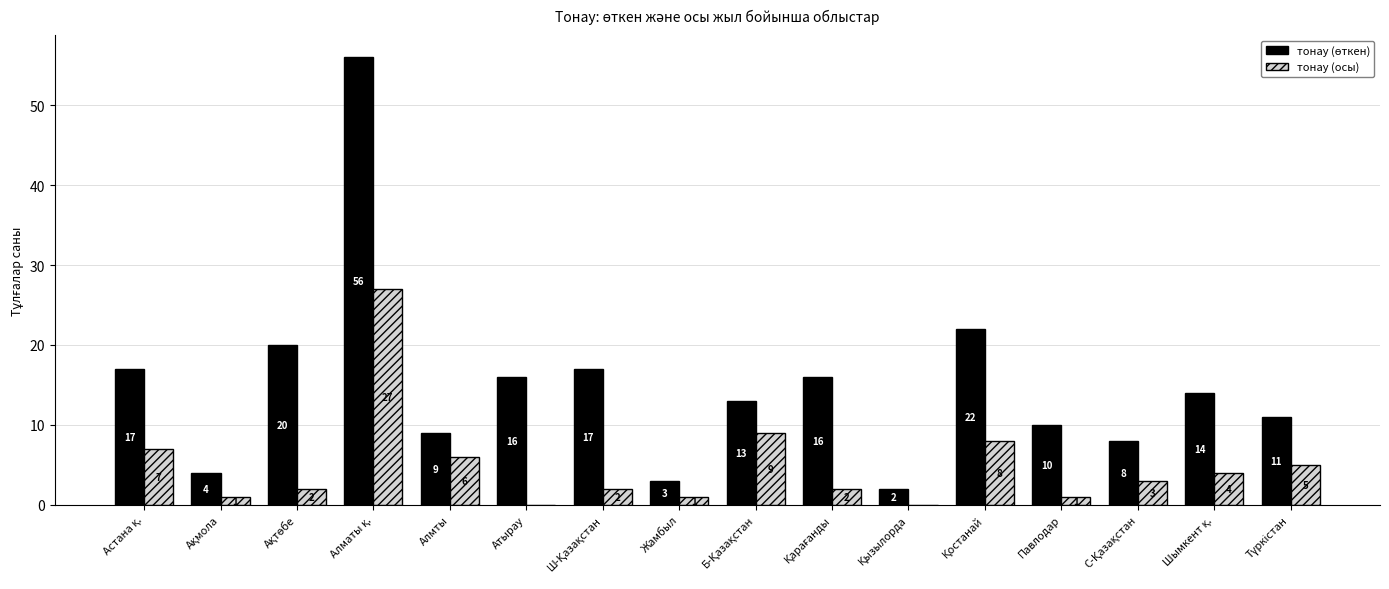

What is the greatest value displayed?

56